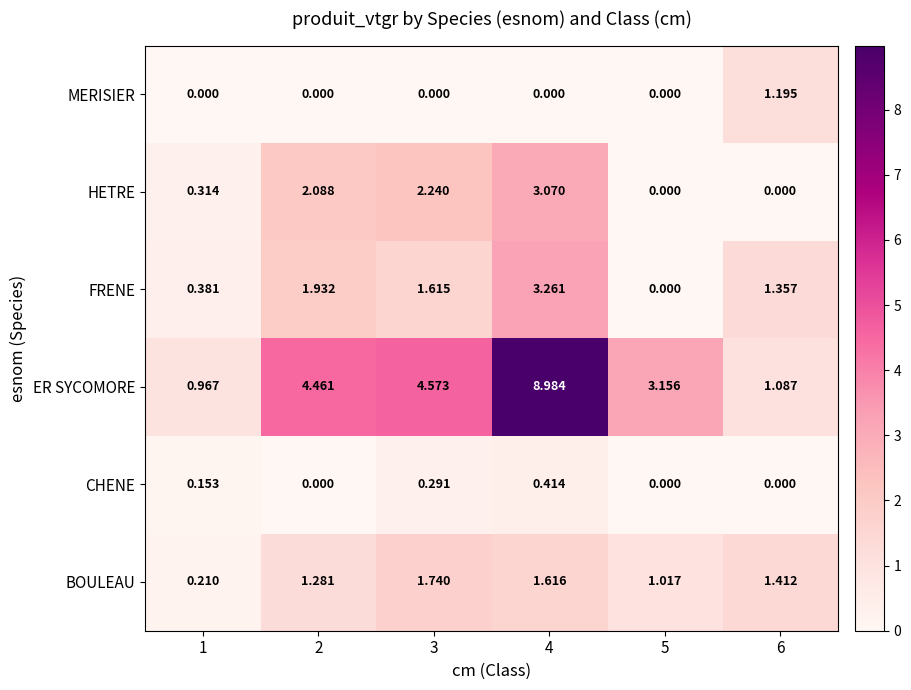

Rank the series by their maximum value, from highest to lowest.

ER SYCOMORE, FRENE, HETRE, BOULEAU, MERISIER, CHENE